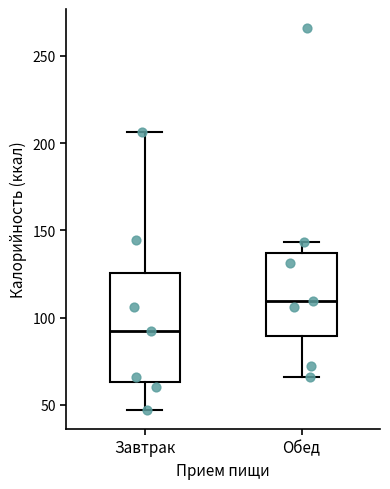

Reading left to right, transcribe this box plot: for each box, give where its median line is, the range the box spans, and where its two whiskers end, as read against the y-axis. The values are not printed on the chart, so give them approximately, as read against the axis.

Завтрак: median 90, box 65 to 125, whiskers 45 to 205
Обед: median 110, box 90 to 135, whiskers 65 to 145